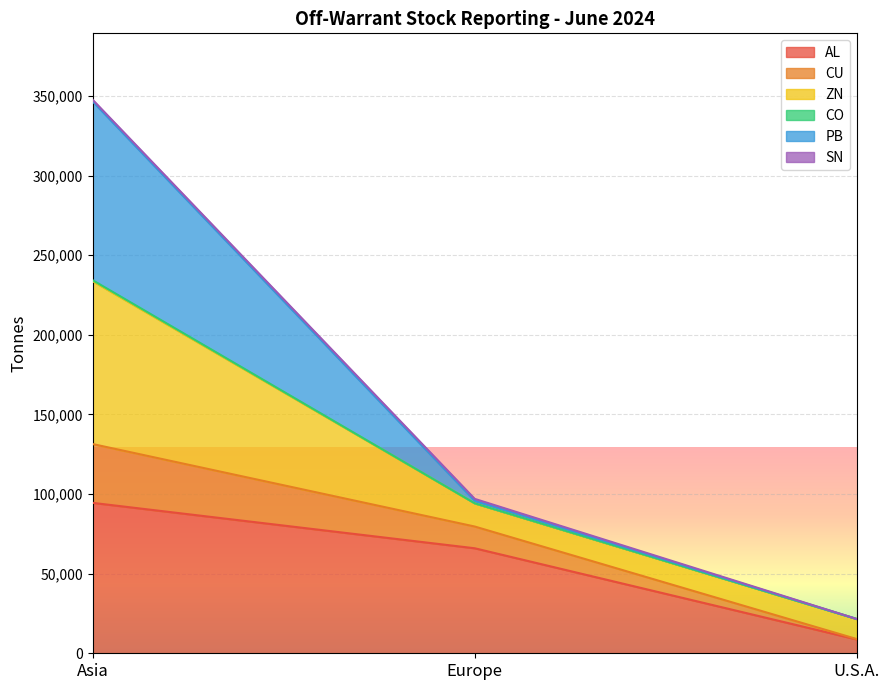

Is the value of CU at Asia greater than the value of CO at U.S.A.?

Yes